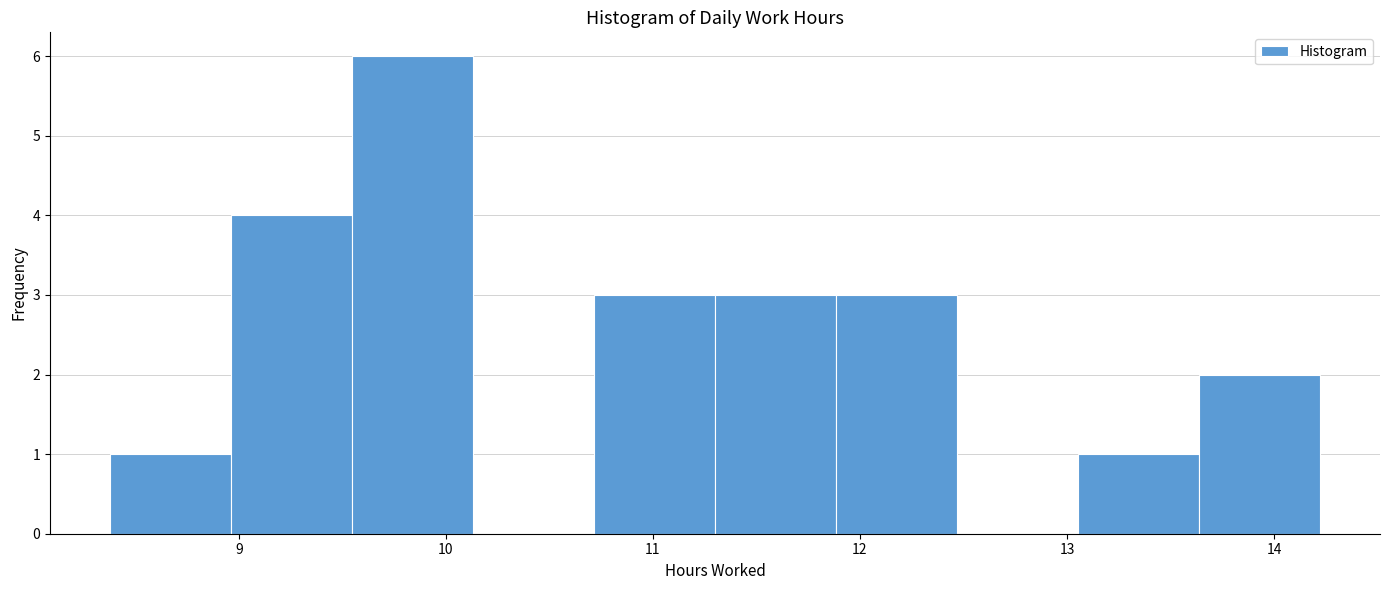

Which range on the x-axis has the tallest bar?

9.5 to 10.1